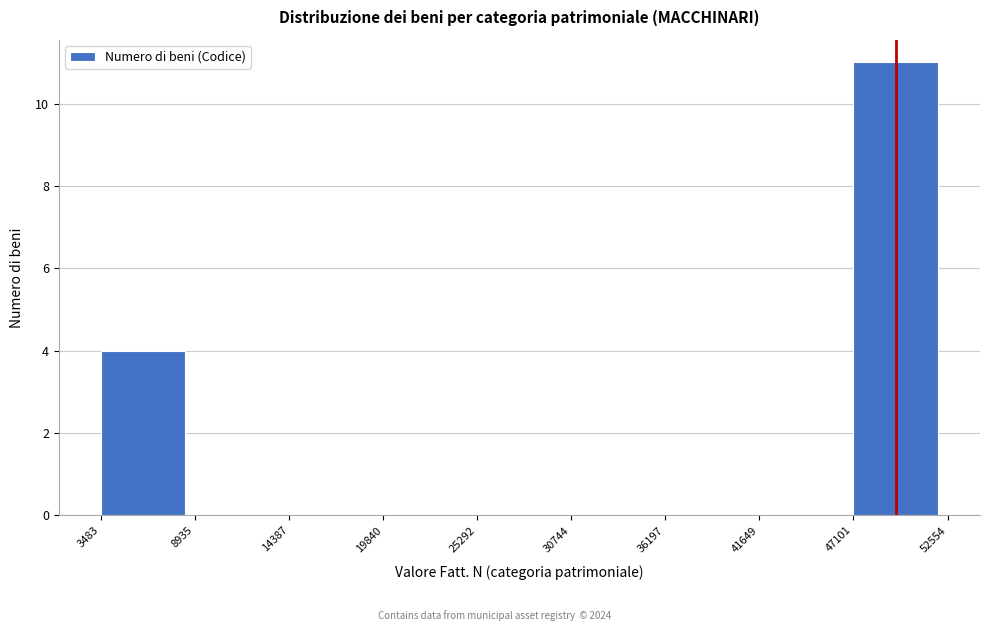

Over which range of the x-axis is the bar tallest?

47101 to 52554